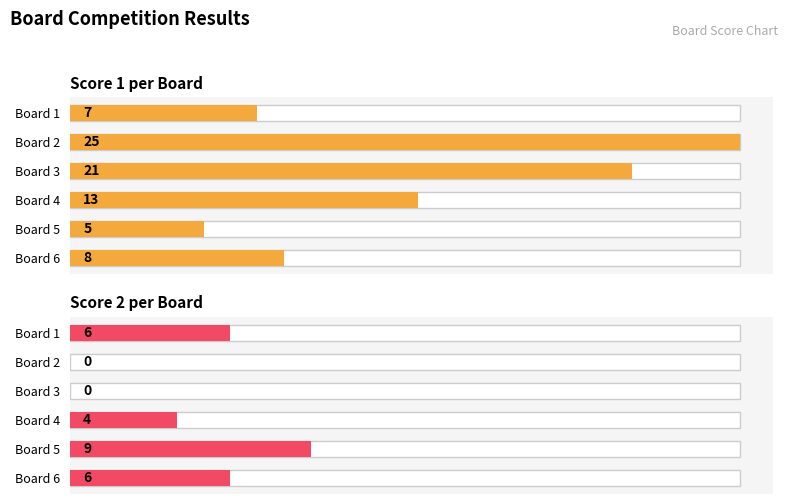

List the series in order of their overall mean, lowest first.

Score 2, Score 1